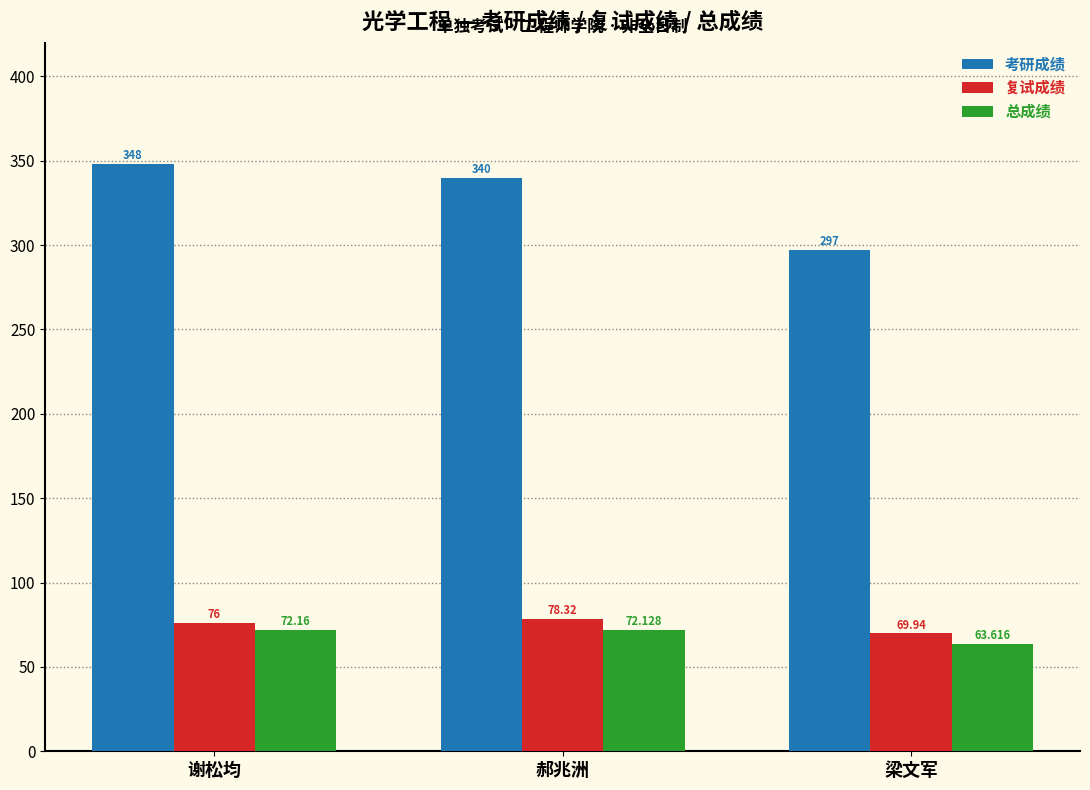

The 考研成绩 series shows 140.1 at 郝兆洲. True or false?

False